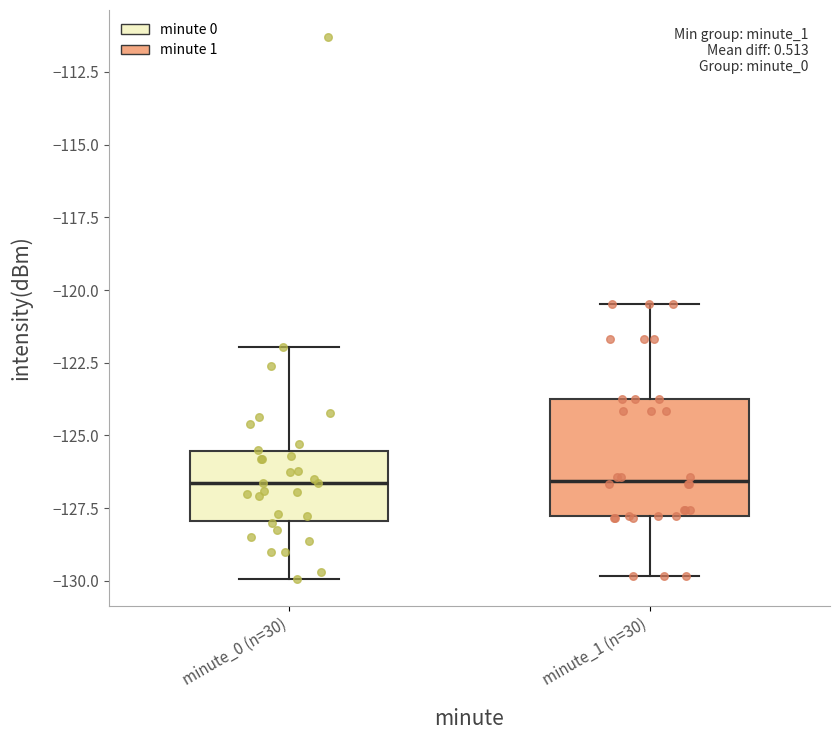

Where does the median line of the box for minute_1 (n=30) sit on the y-axis? The values are not printed on the chart, so give them approximately, as read against the axis.

-126.5